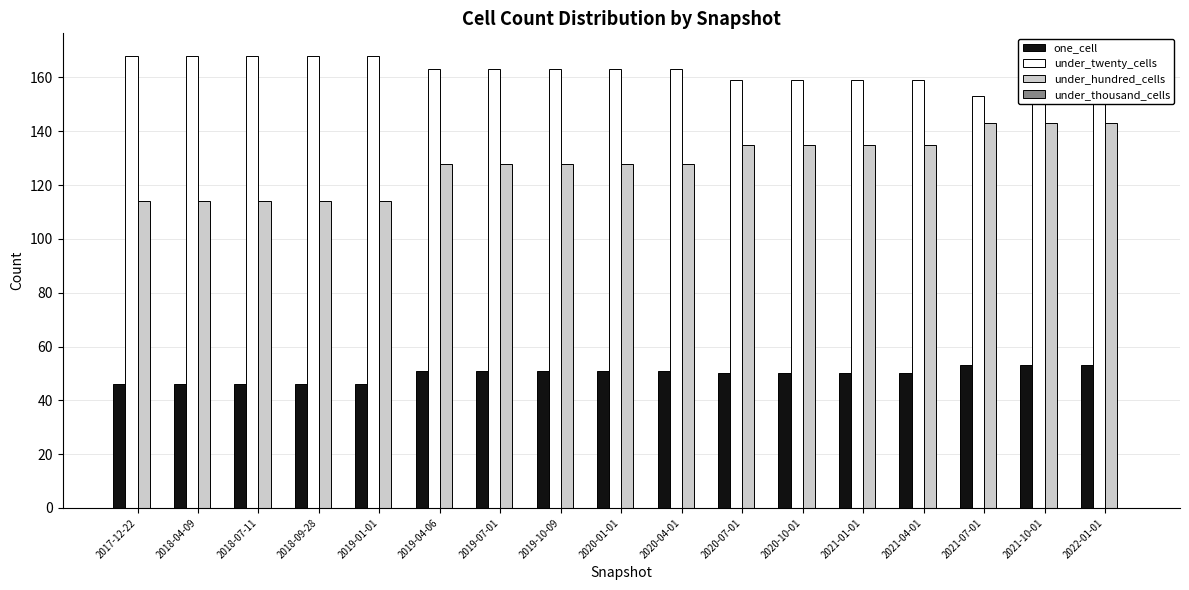

Is the value of under_twenty_cells at 2020-10-01 greater than the value of under_thousand_cells at 2020-10-01?

Yes